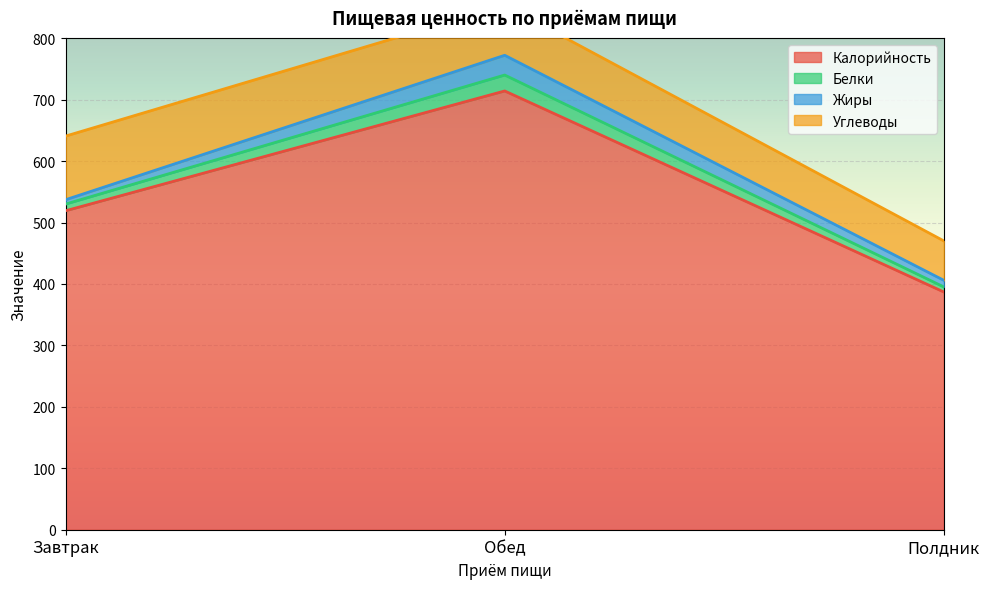

True or false: Жиры has a value of 10.8 at Полдник.

True